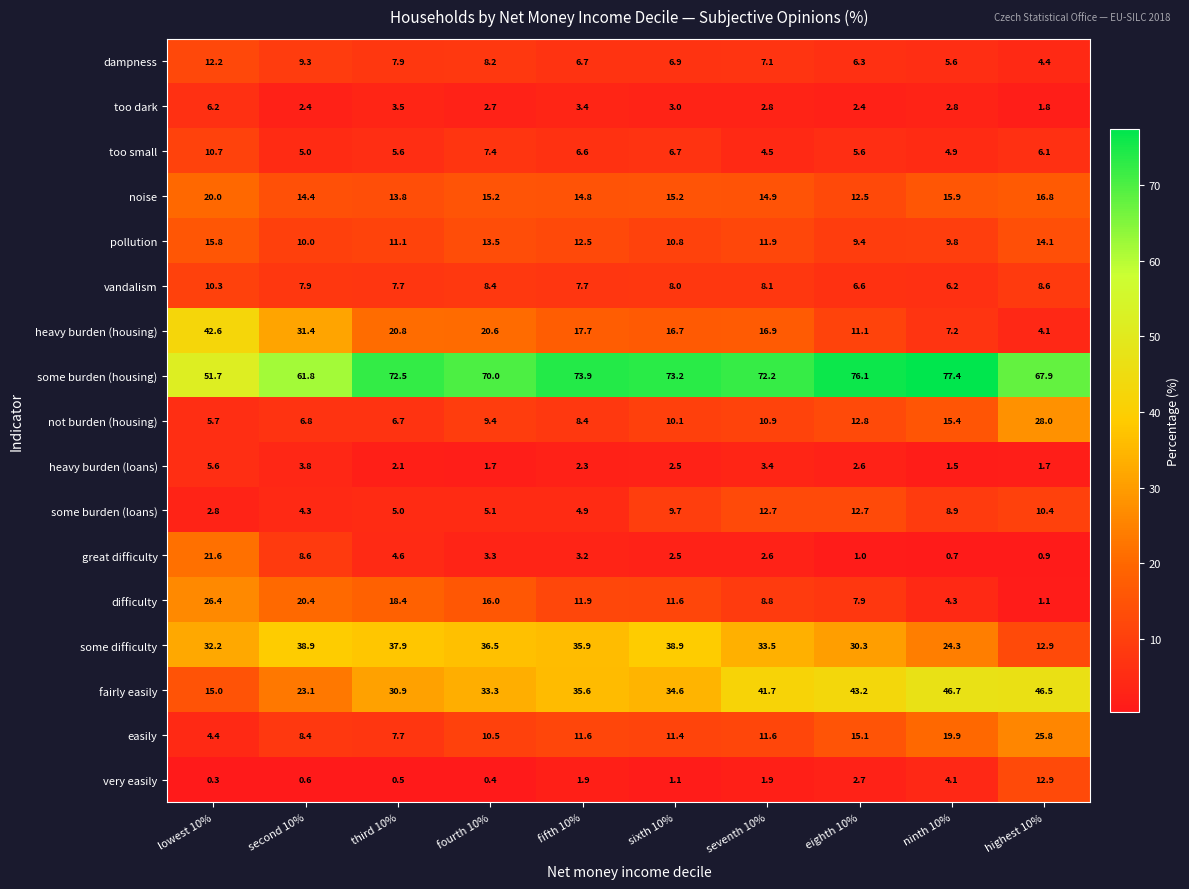

What is the spread (max minus min) of values at lowest 10%?

51.4